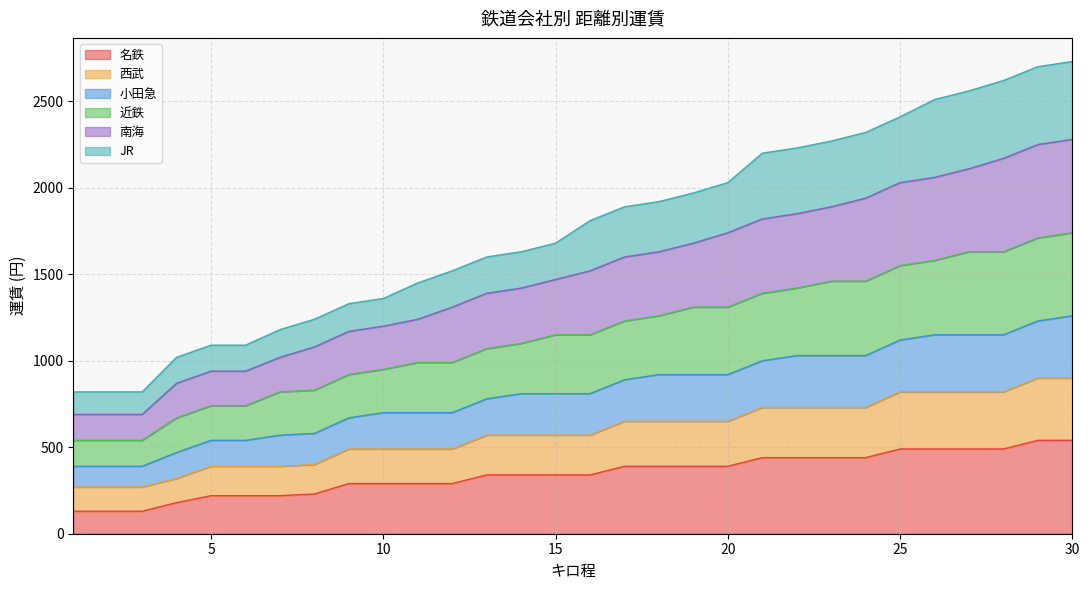

What is the lowest value of the 名鉄 series?

130